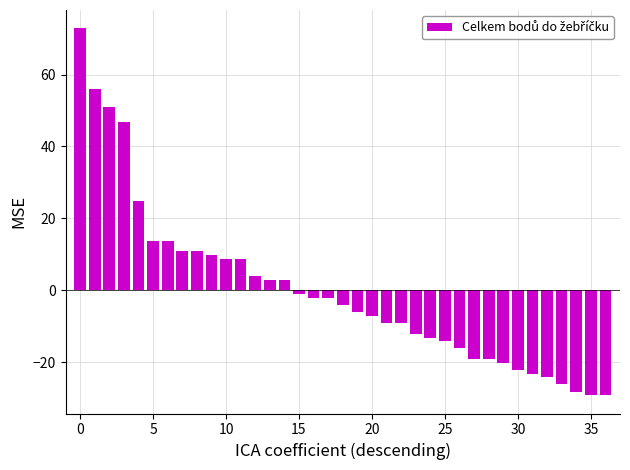

Are the bars grouped side by side (vs. stacked)?

No